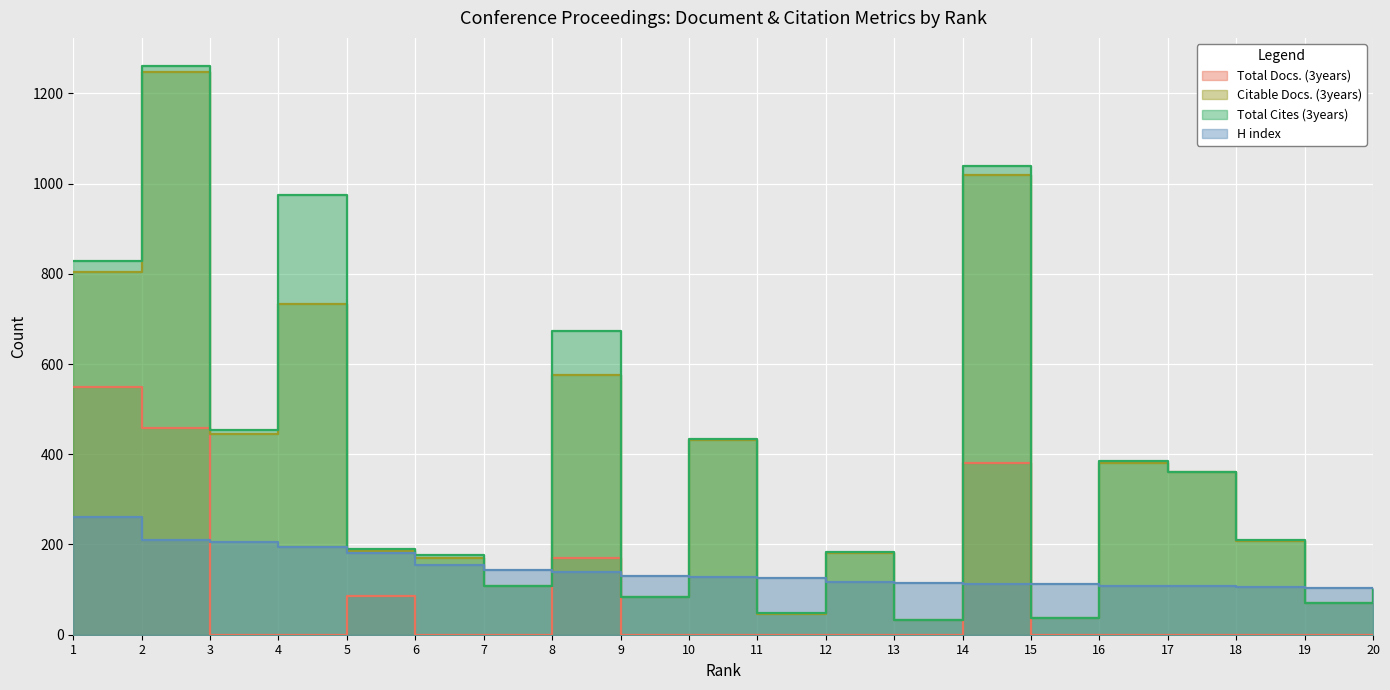

Which series has the widest spread of values?

Total Cites (3years)